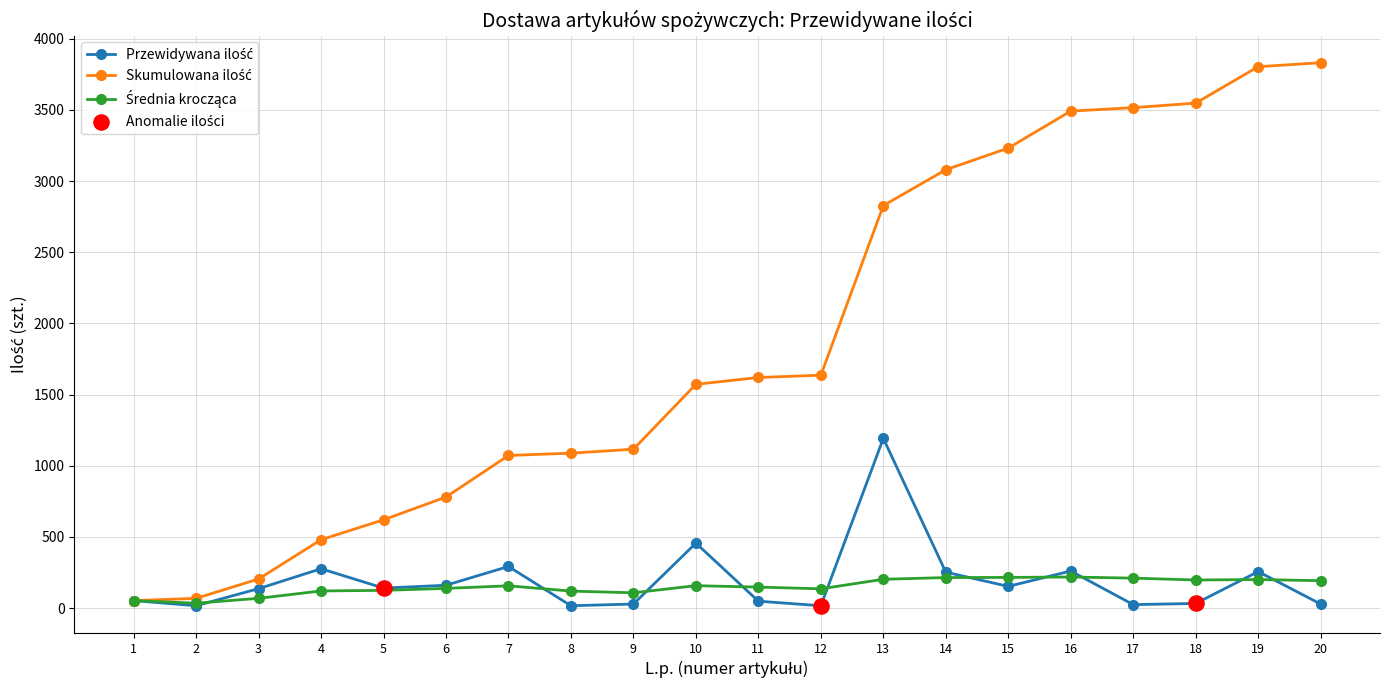

How many lines are shown in the chart?

3